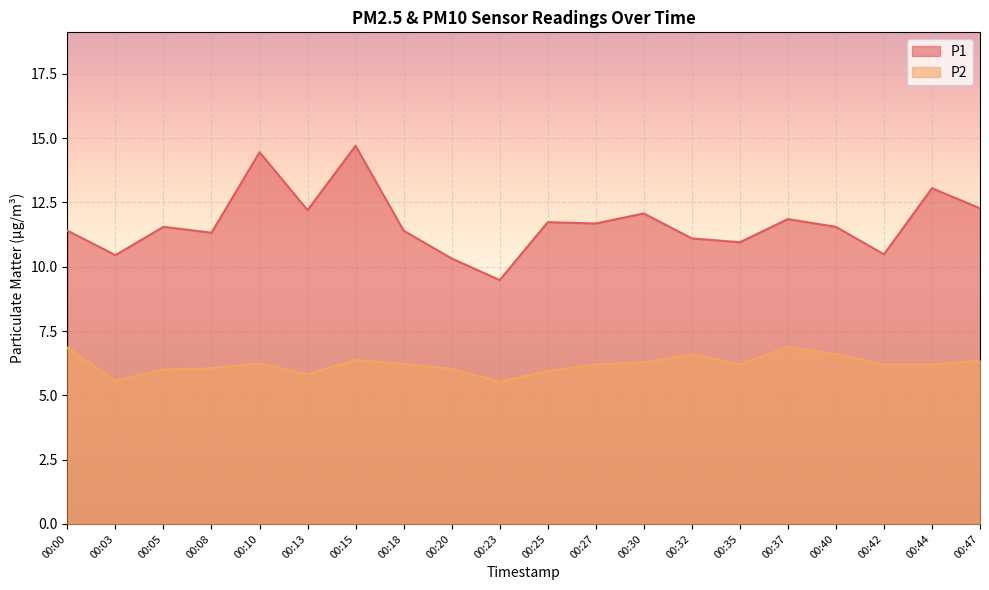

Is it true that P1 equals 12.3 at 00:47?

True